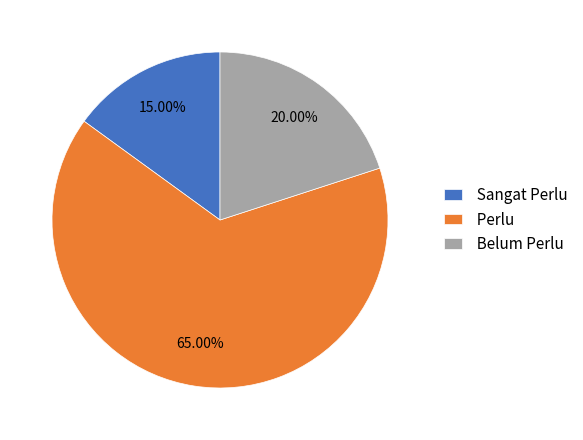

How many slices are in this pie chart?

3